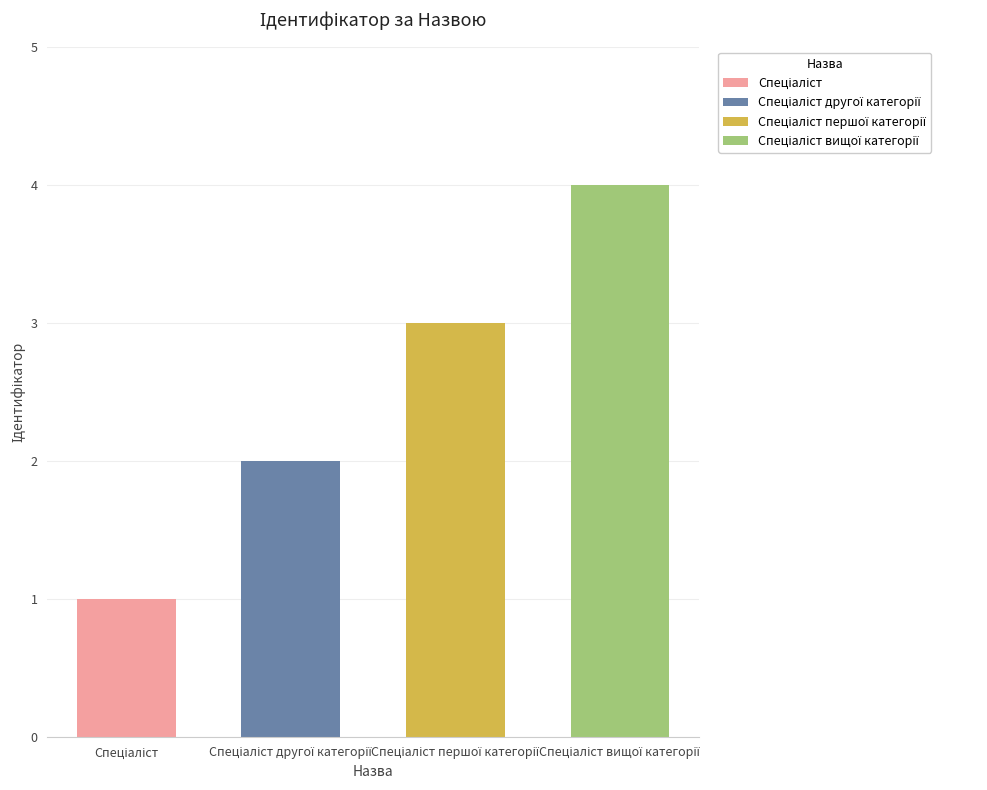

The value at Спеціаліст першої категорії is 3. True or false?

True